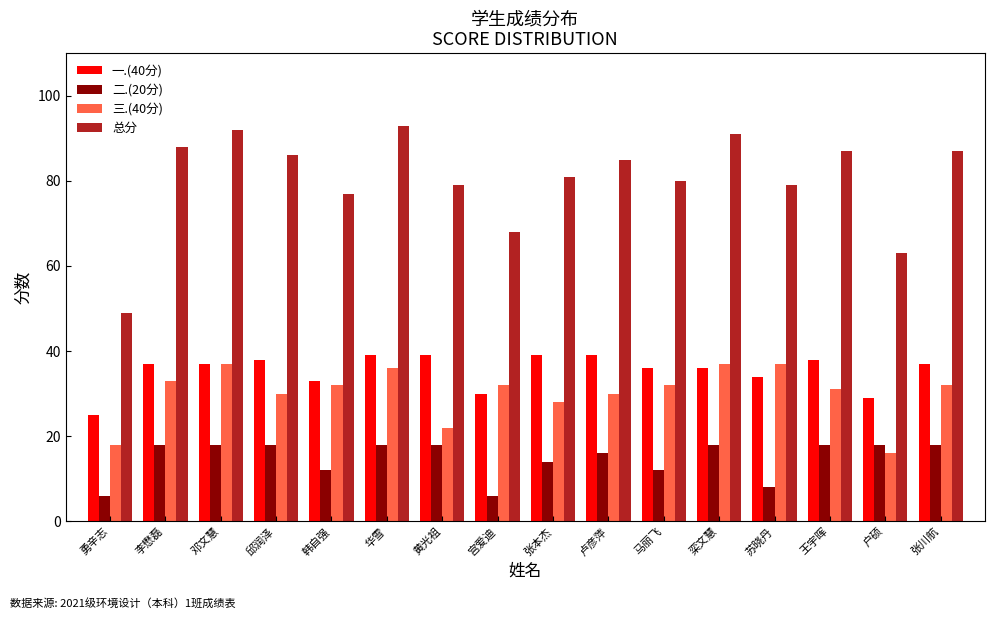

The 二.(20分) series shows 10 at 卢彦萍. True or false?

False